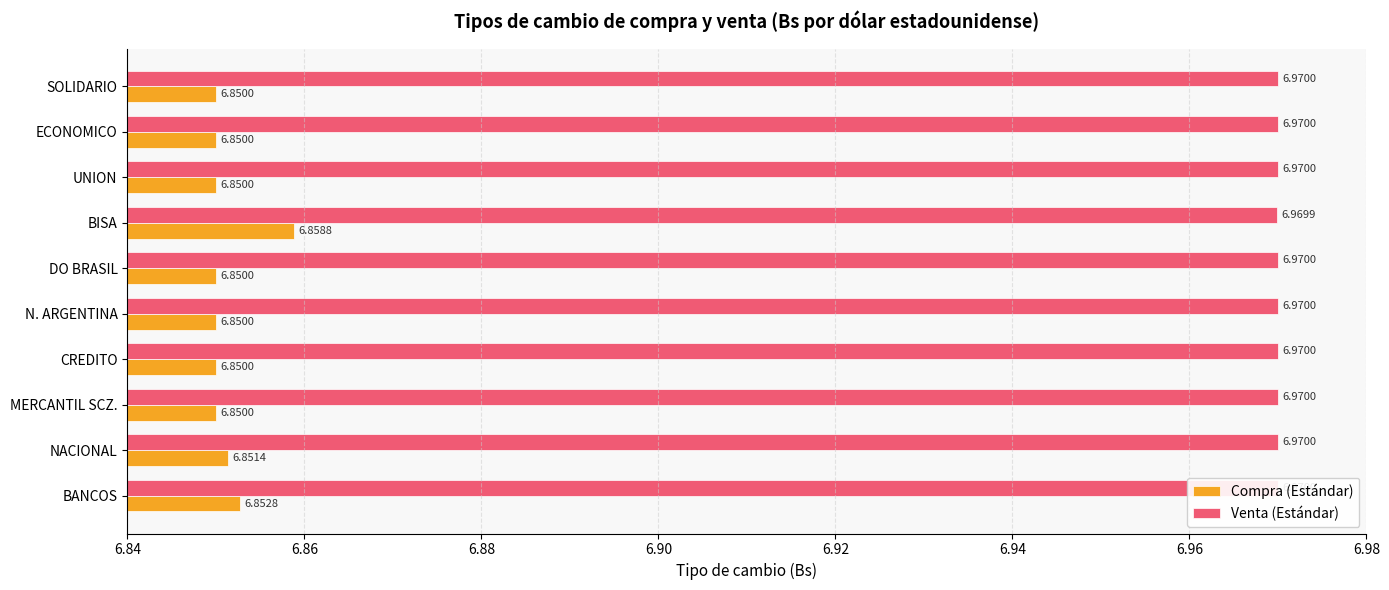

Which series has the widest spread of values?

Compra (Estándar)